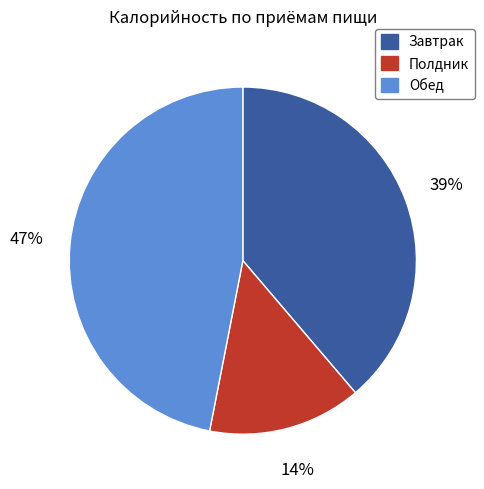

Combined, do Завтрак and Обед account for over 50%?

Yes